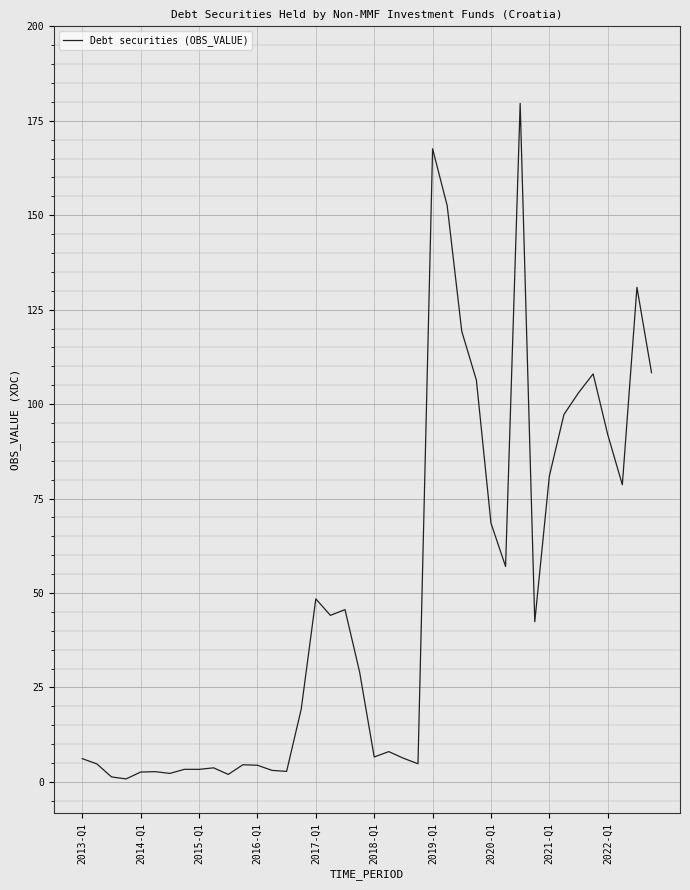

What is the difference between the maximum and minimum values?

178.8